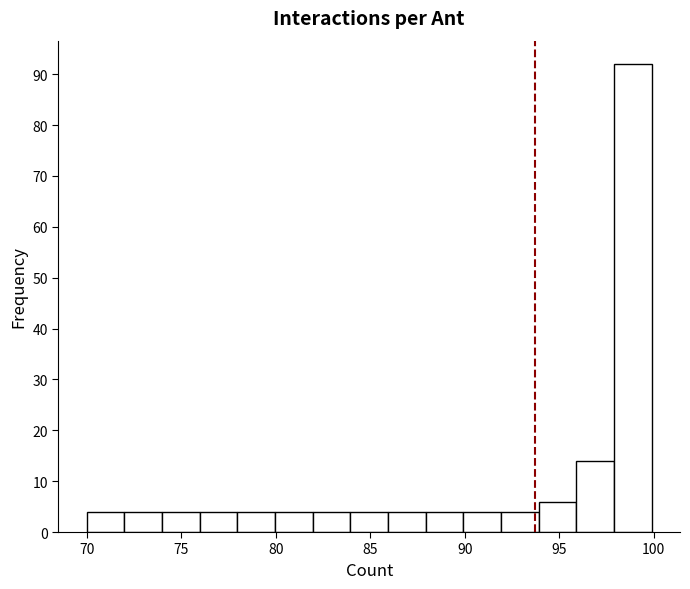

Read against the x-axis, roughly where is the centre of the tallest bar?

99.0